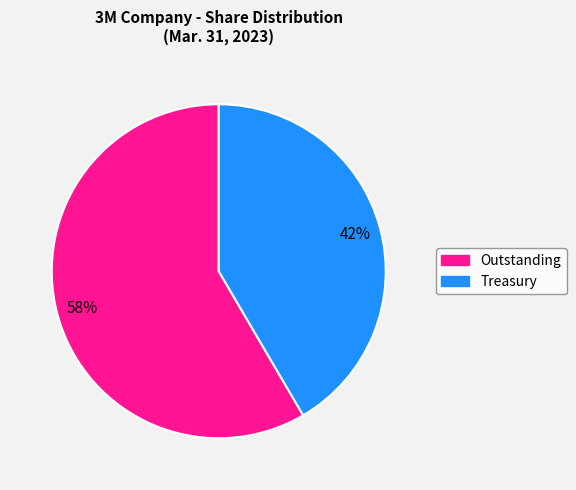

Is there any slice that represents more than half of the pie?

Yes